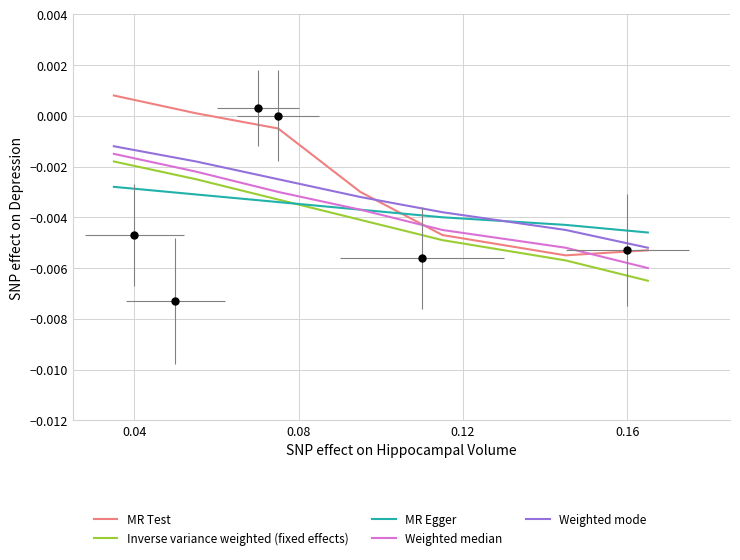

True or false: MR Egger has more than 2 points higher than both neighbors.

False